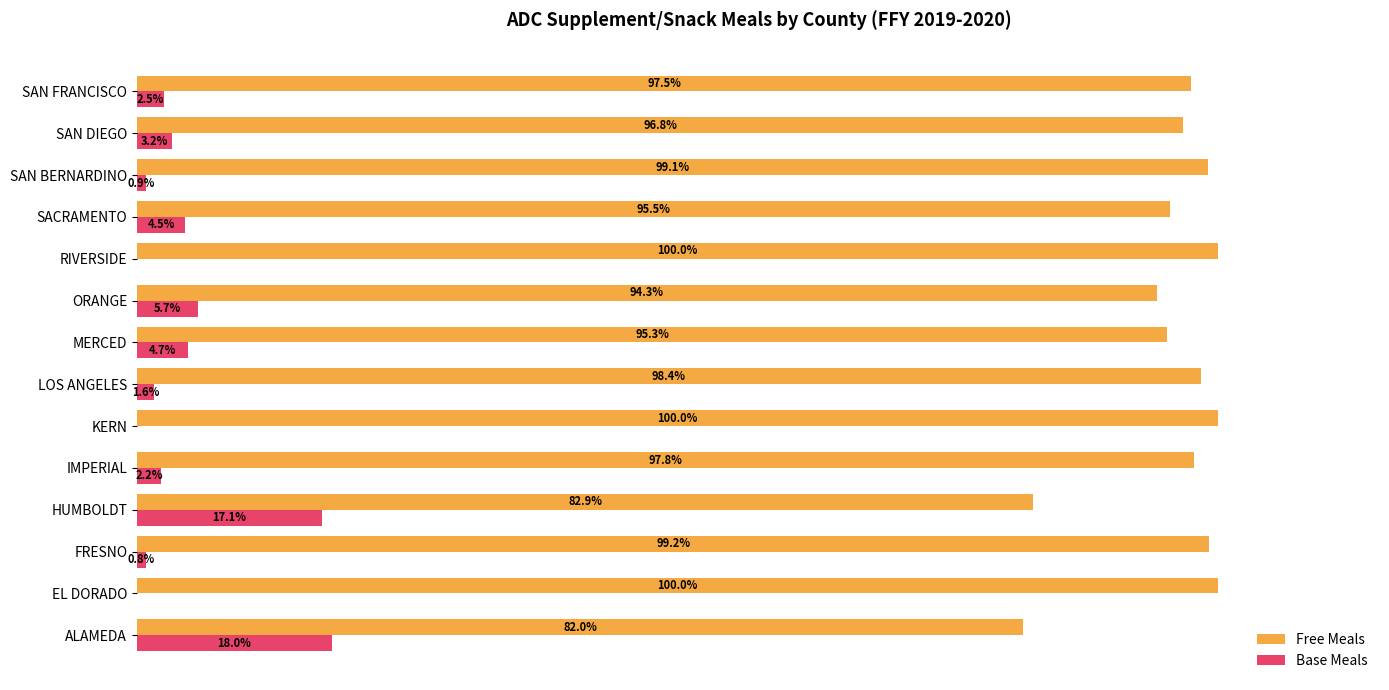

Which series has the largest total across all categories?

Free Meals